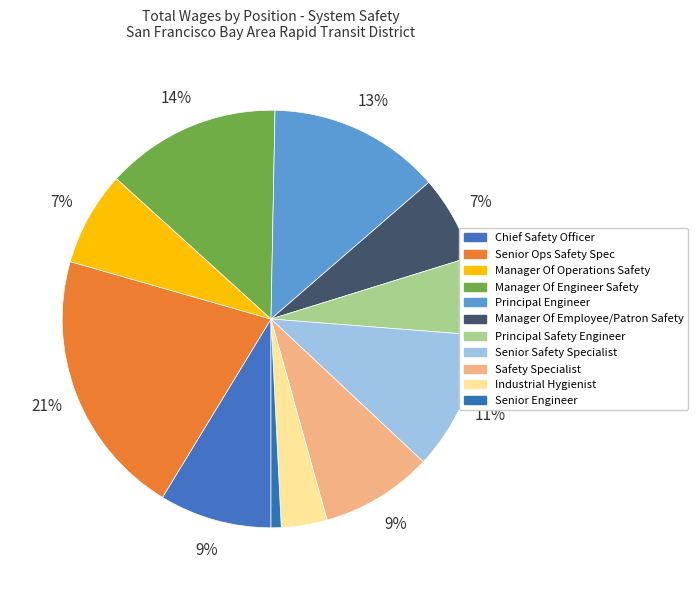

What is the ratio of the value at Manager Of Engineer Safety to the value at Manager Of Operations Safety?

1.9